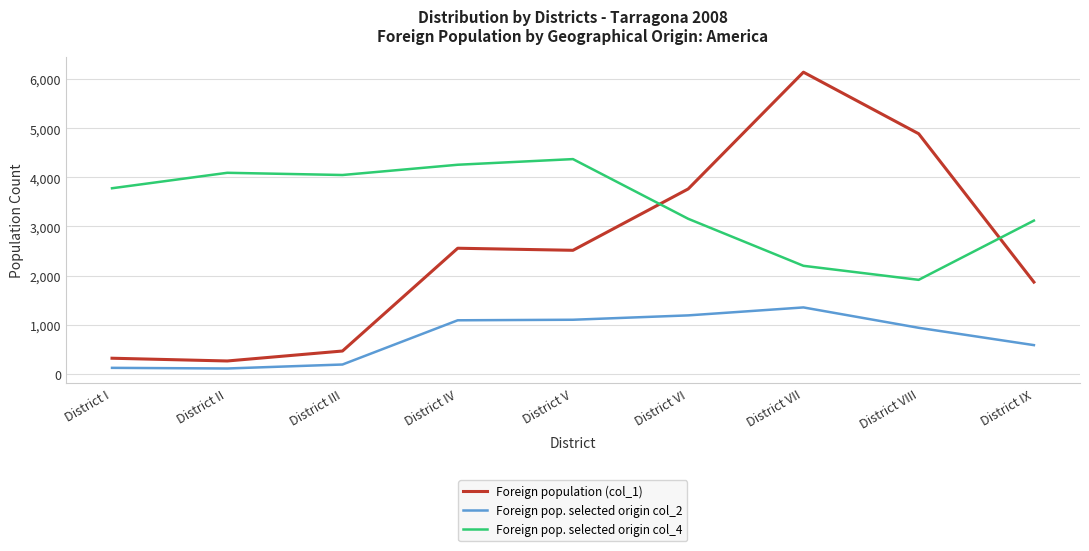

At which category is the sum across all series the highest?

District VII